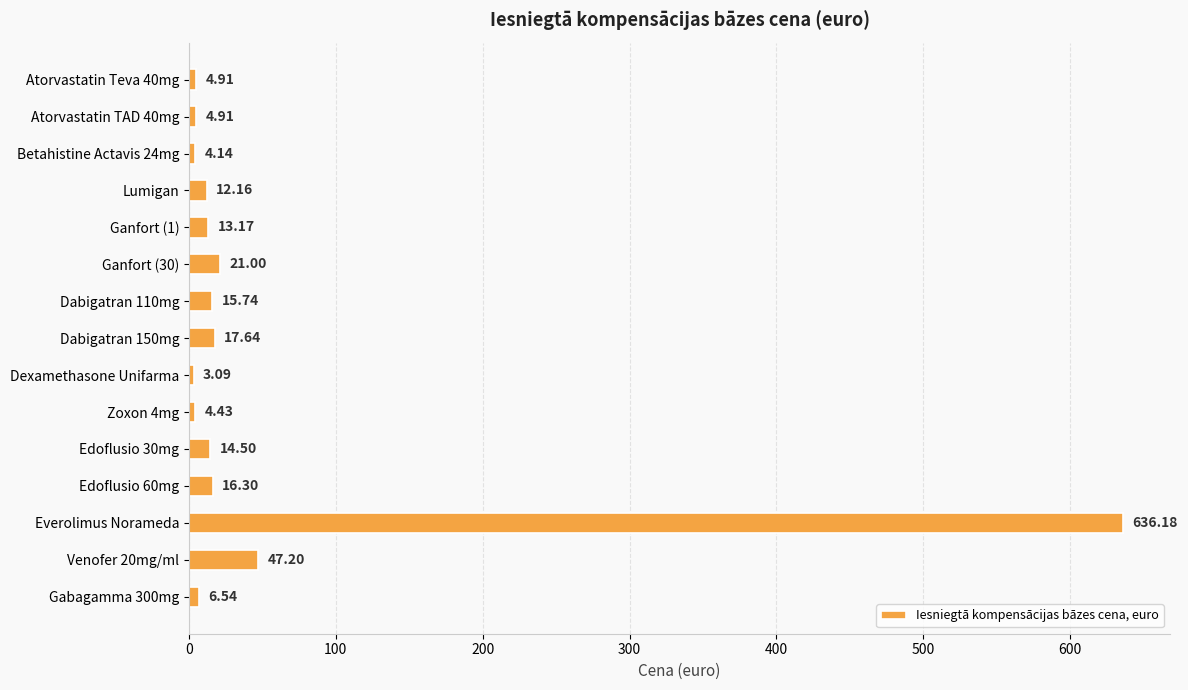

What is the average value?

54.8